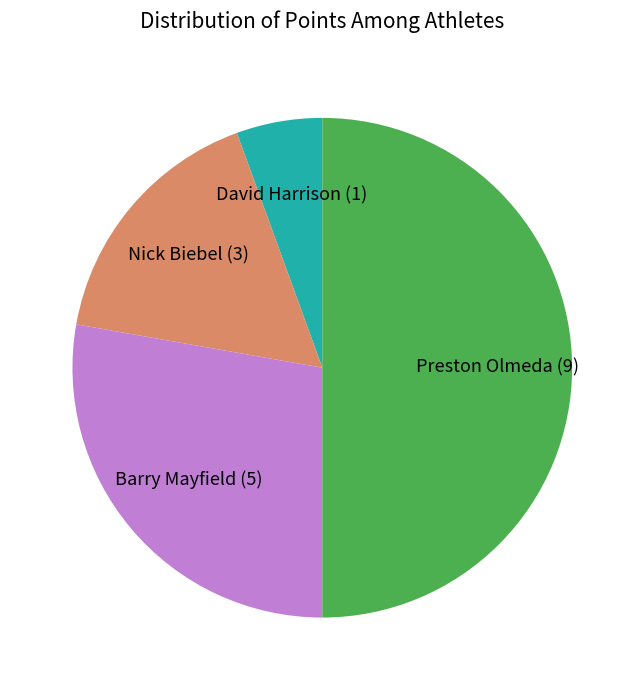

Between Preston Olmeda and Barry Mayfield, which is larger?

Preston Olmeda